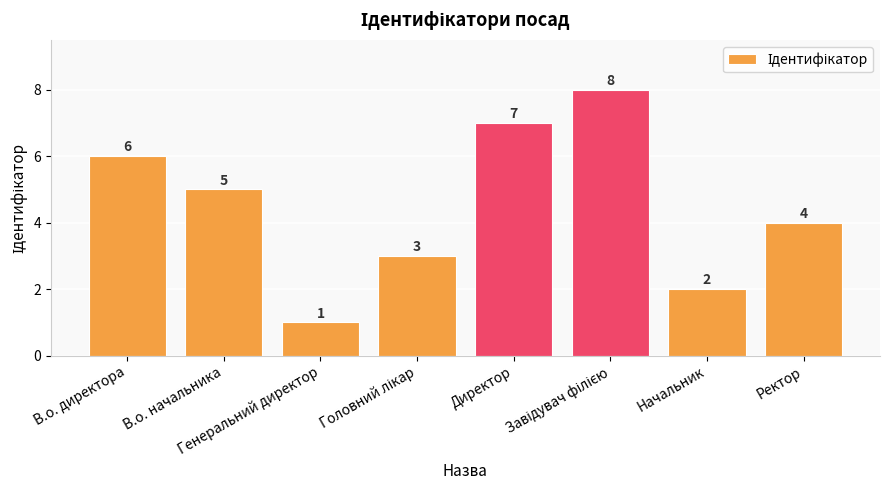

True or false: the data shows 4 at Ректор.

True